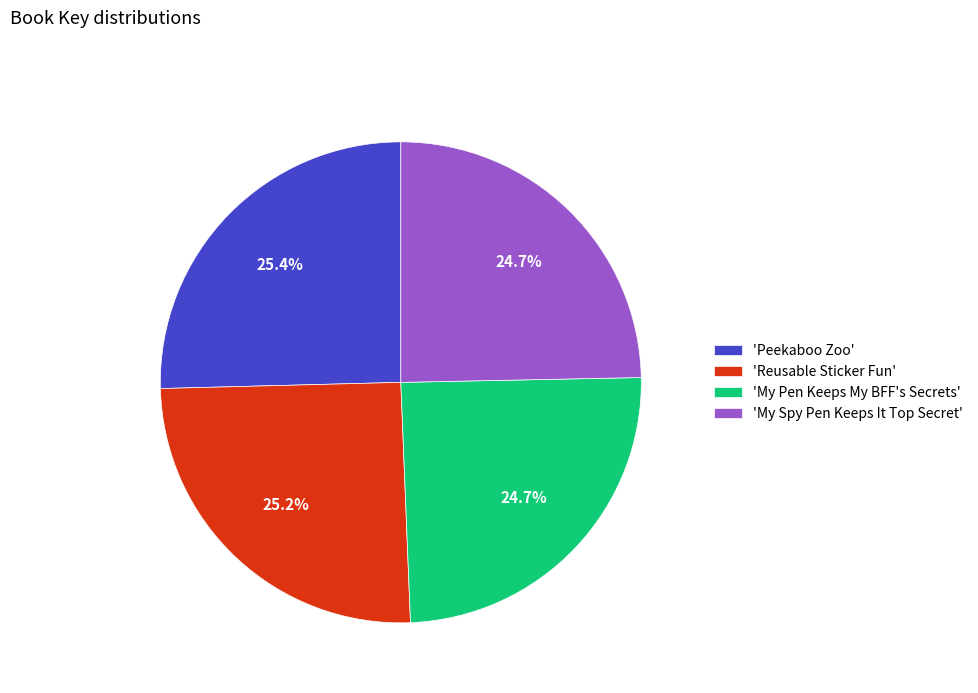

What is the ratio of the value at 'Peekaboo Zoo' to the value at 'My Pen Keeps My BFF's Secrets'?

1.0